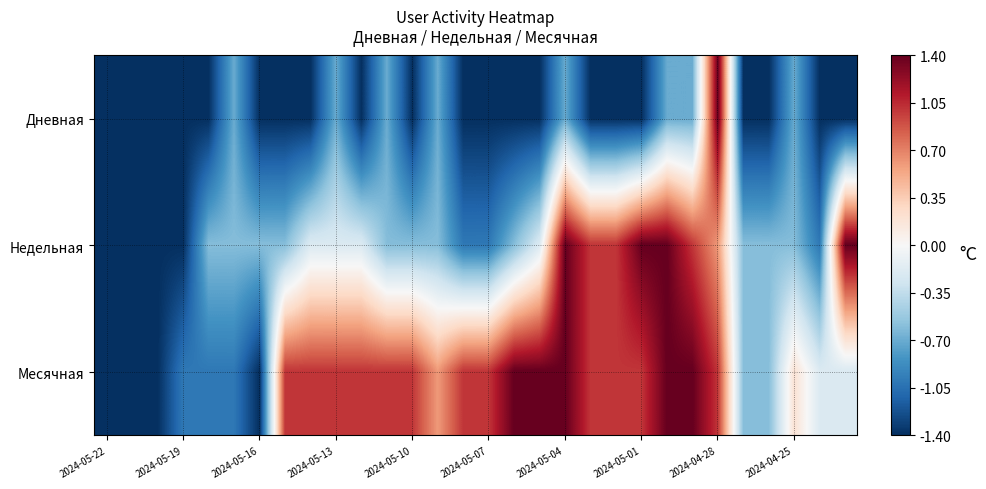

At which category is the sum across all series the highest?

2024-04-28